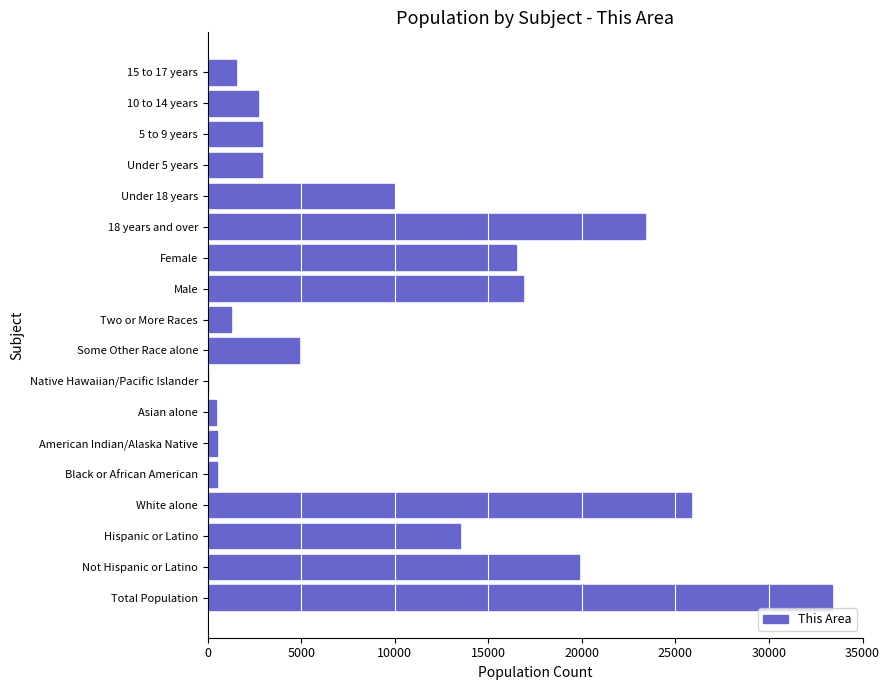

Is it true that the value at Female is 24038?

False